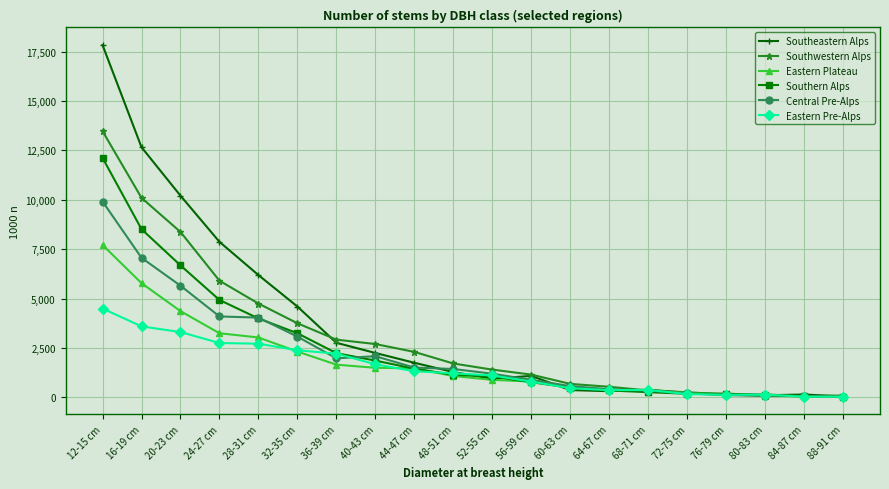

Which series changed the most between 24-27 cm and 44-47 cm?

Southeastern Alps